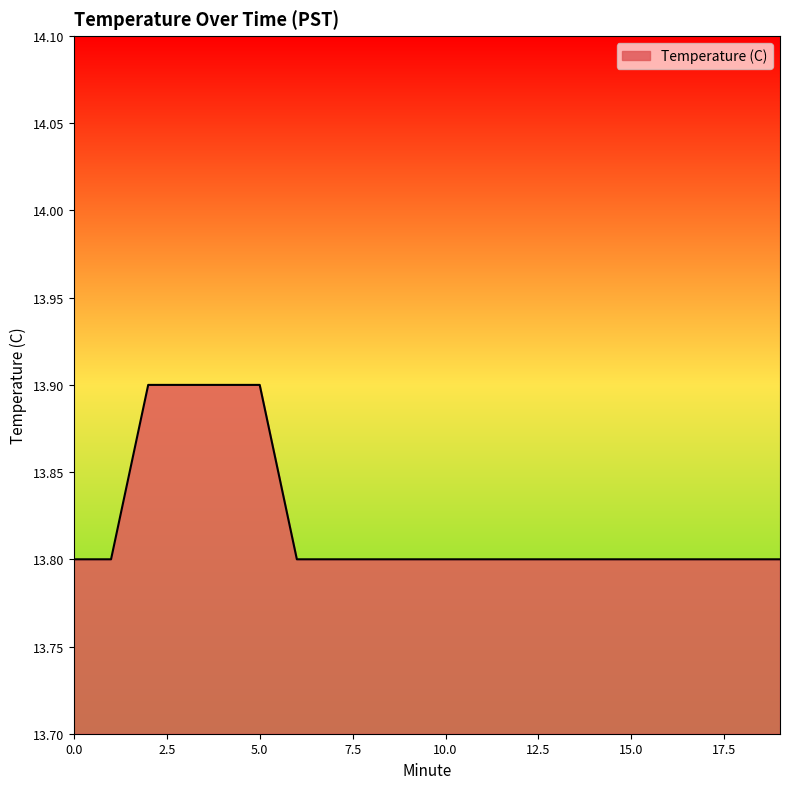

What is the greatest value displayed?

13.9